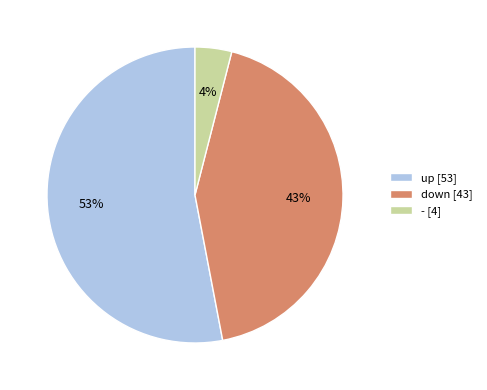

Is the sum of up and down greater than half?

Yes